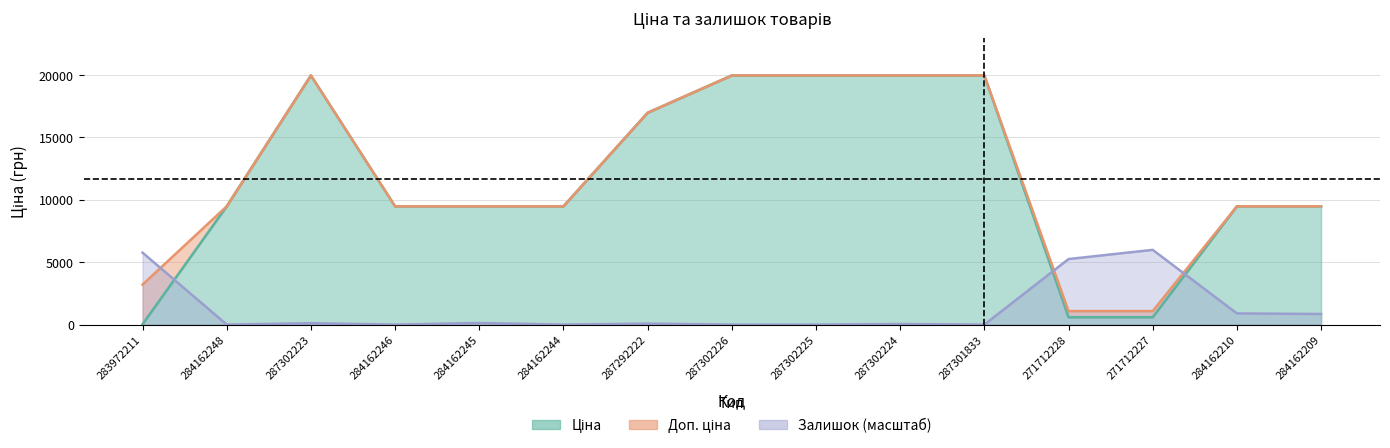

What is the label of the 3rd point from the left?

287302223